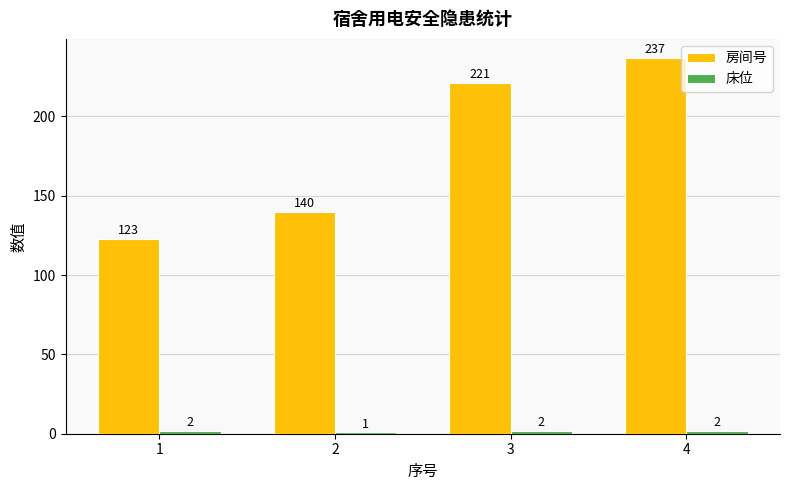

What is the total value across all series at 1?

125